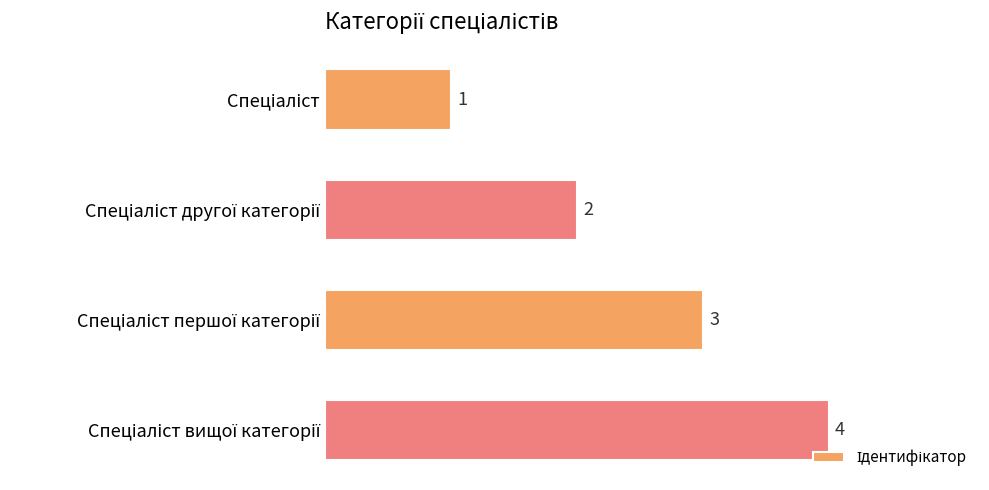

What is the maximum value shown in the chart?

4